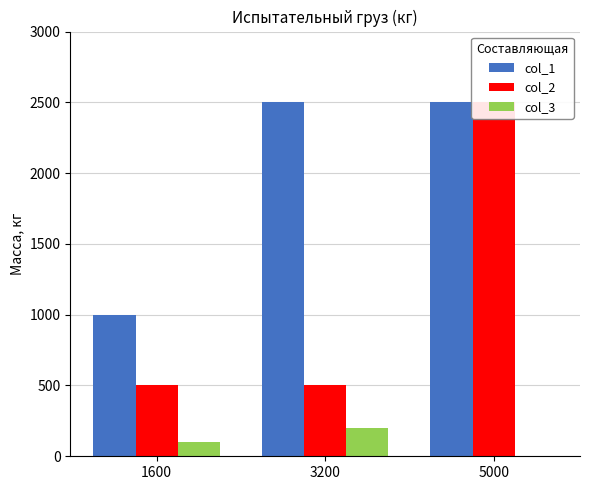

What is the sum of the col_3 values at 3200 and 5000?

200